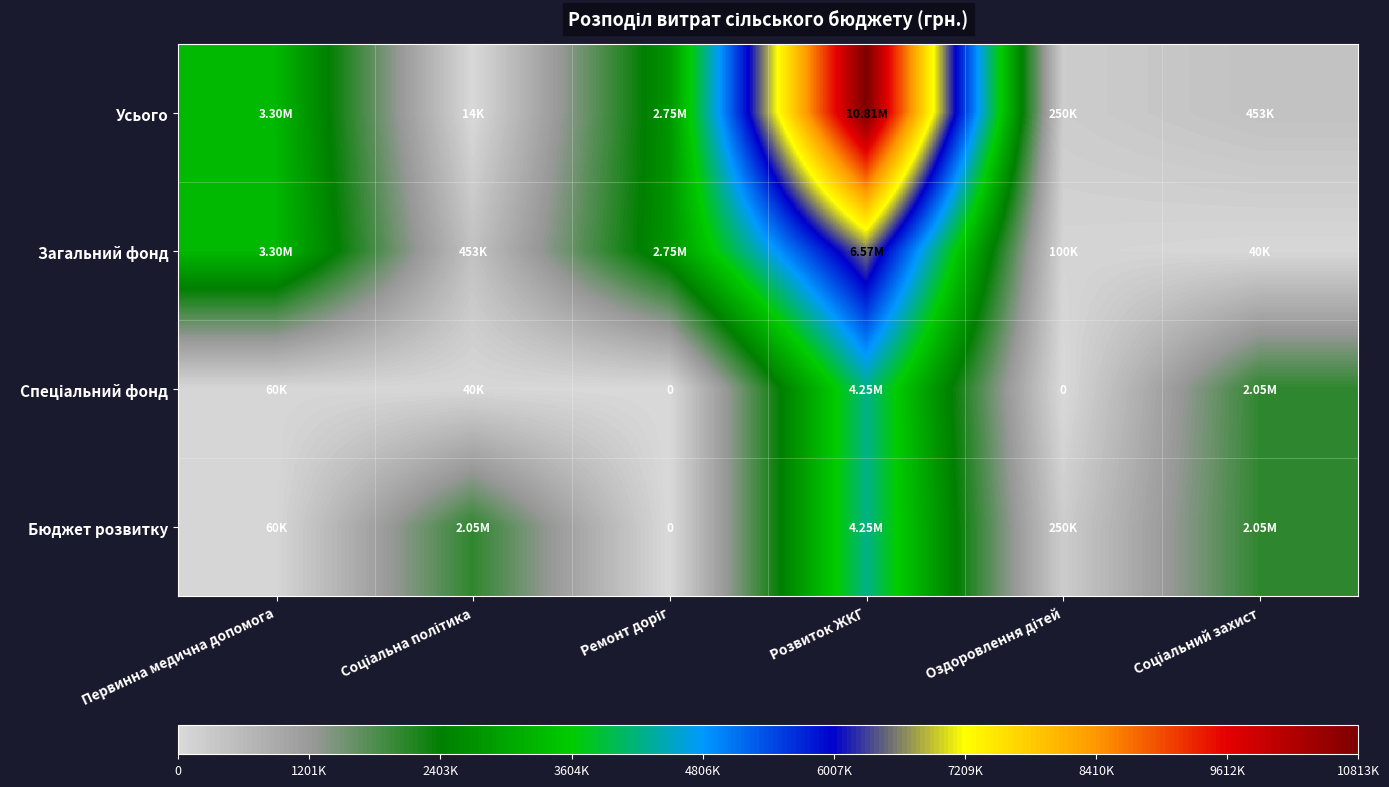

What is the difference between the highest and lowest values at Розвиток ЖКГ?

6568854.4